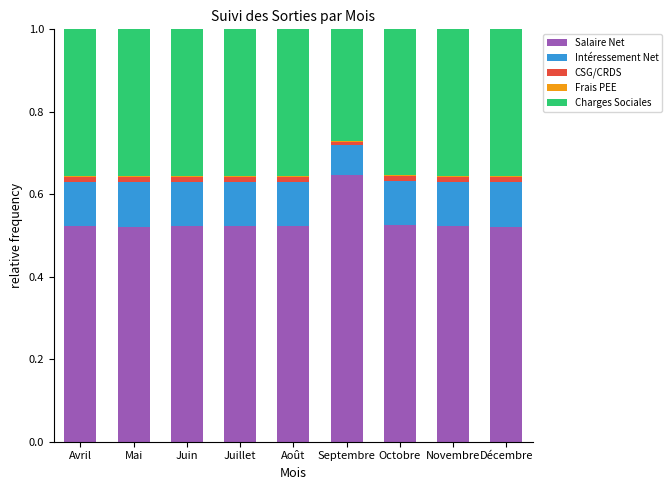

What is the label of the 4th bar from the left?

Juillet